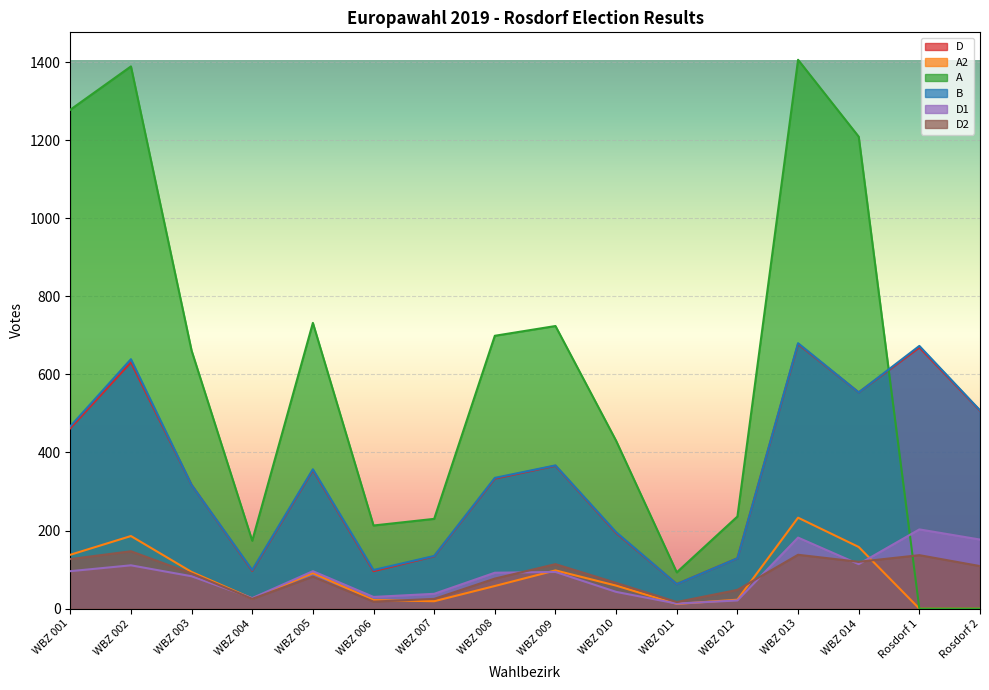

Where is D nearest to the value 370?

WBZ 009